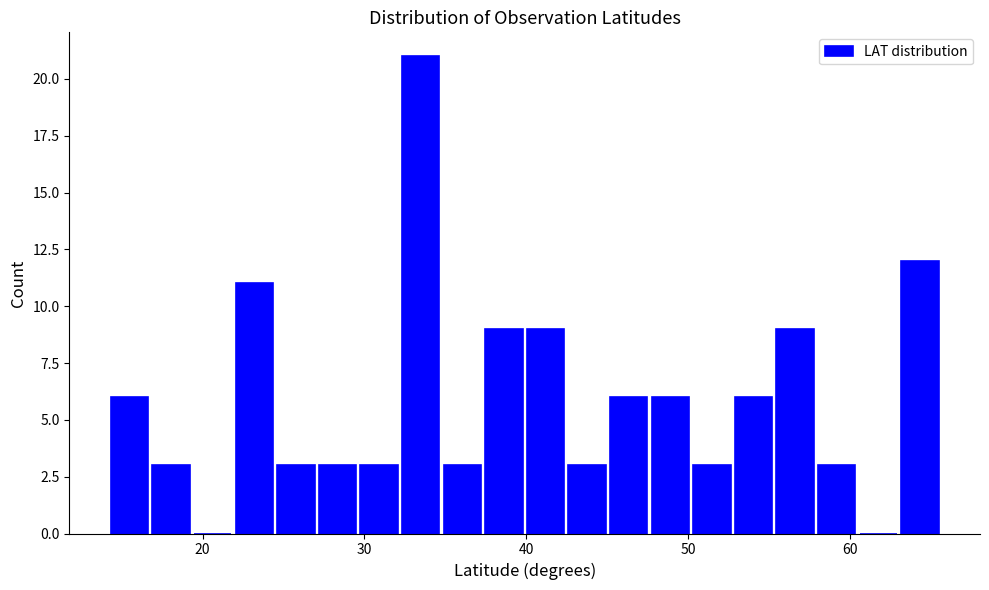

Around what value on the x-axis is the tallest bar? Give the approximate position of its centre, as read against the axis.

33